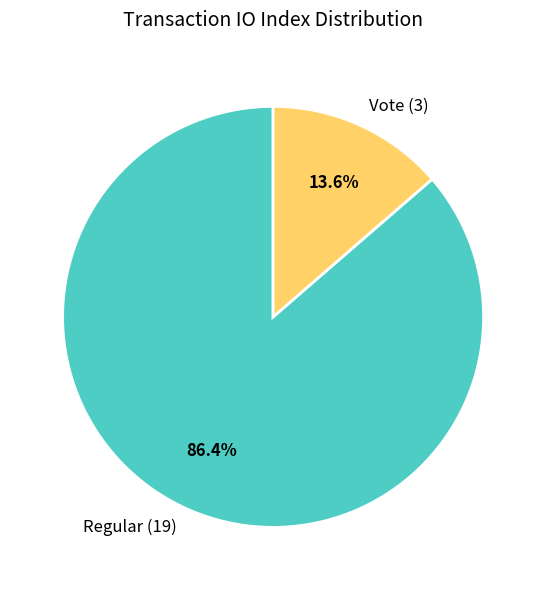

What is the majority slice?

Regular (19)